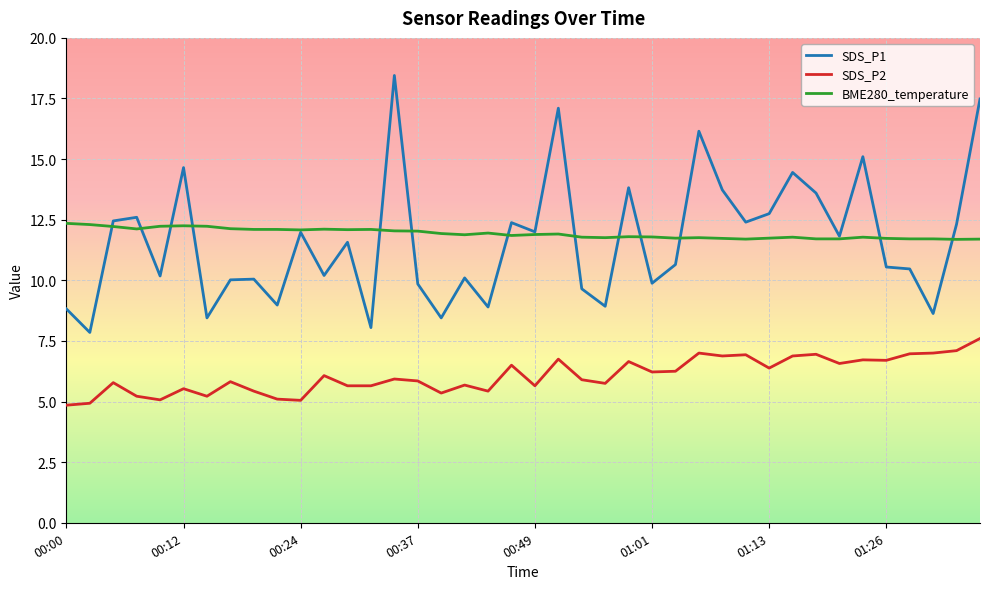

Which series has the widest spread of values?

SDS_P1